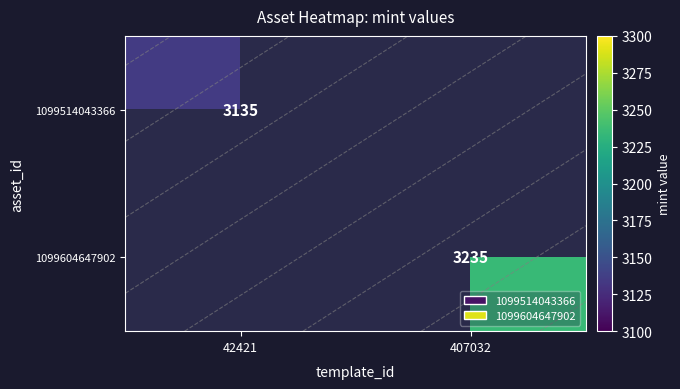

Which category has the lowest value in the 1099514043366 series?

42421